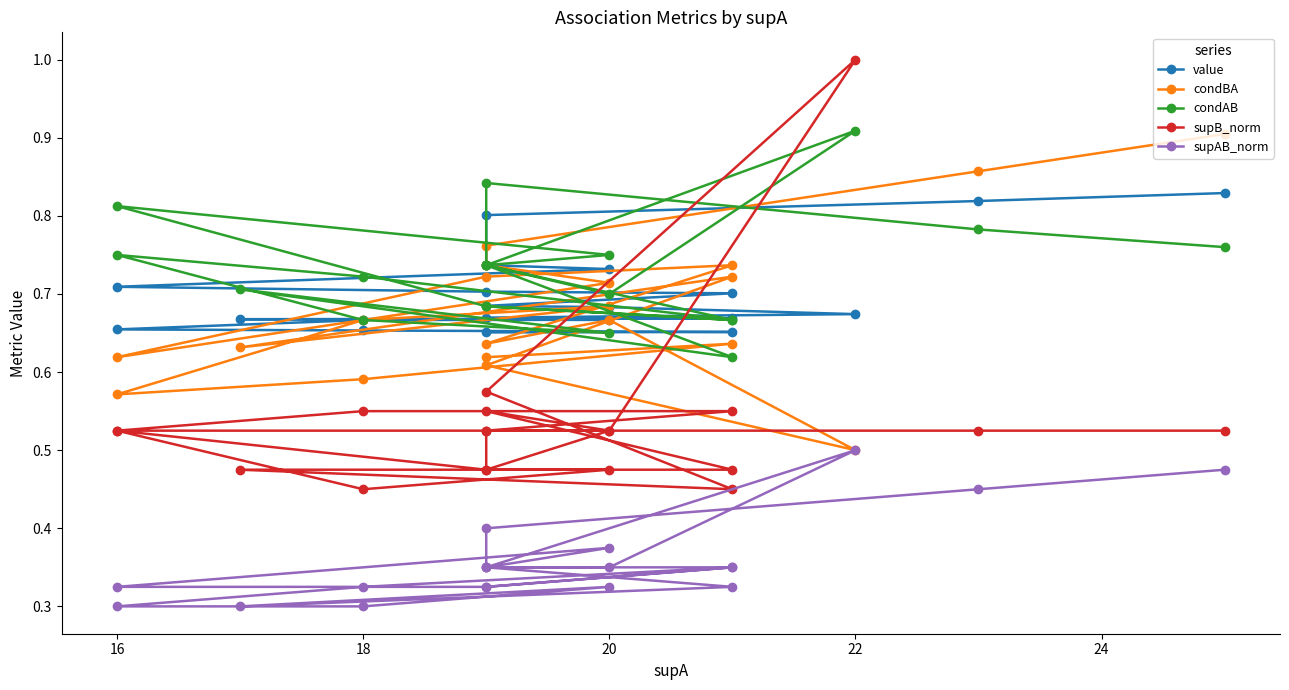

At how many categories does at least one series exceed 0?

20